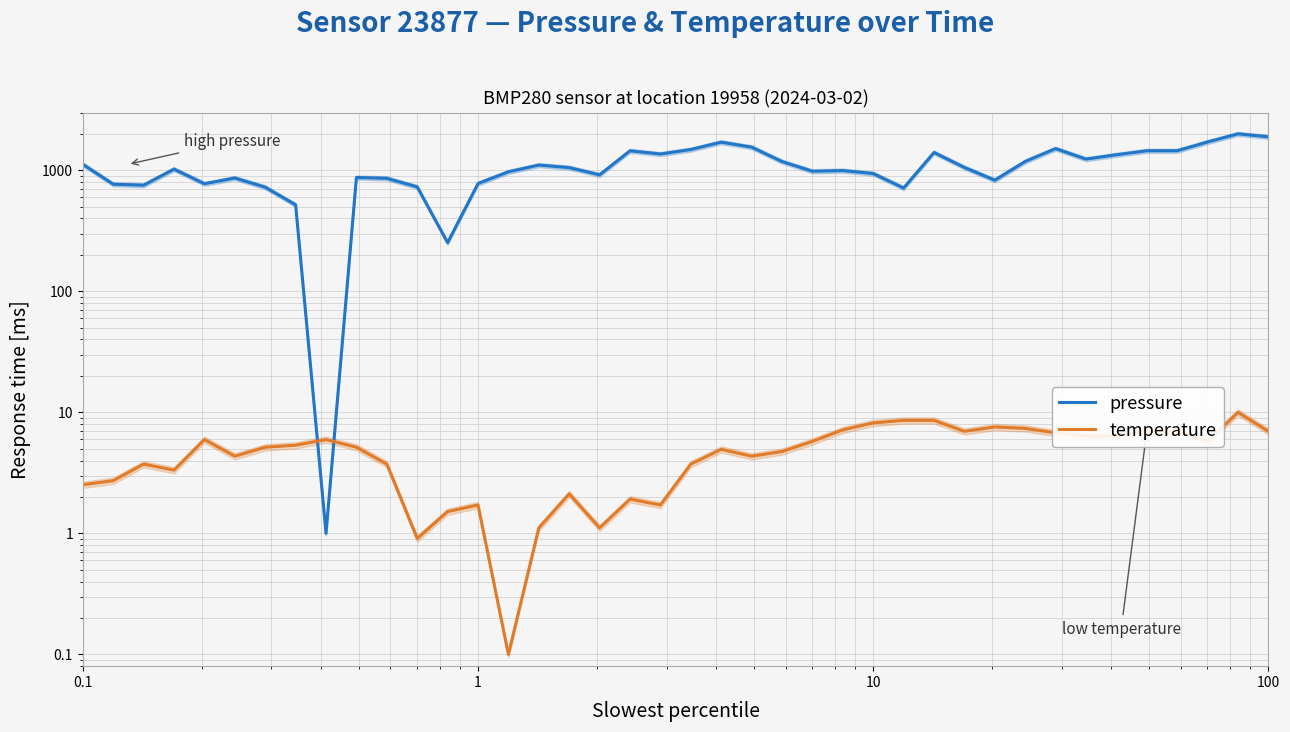

What is the spread (max minus min) of values at 10?

1019.0